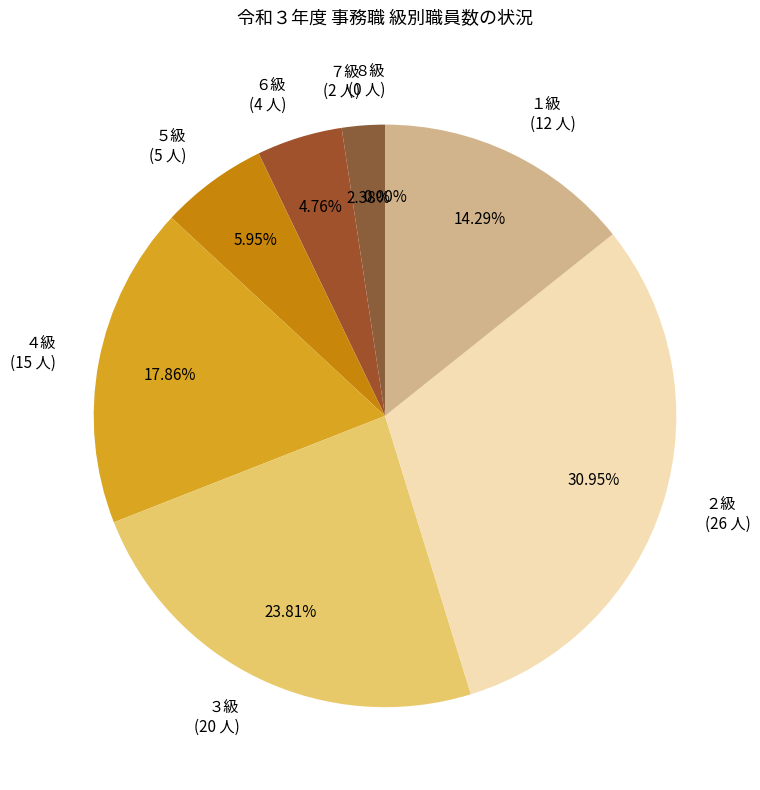

To the nearest percent, what portion does ２級 represent?

31%